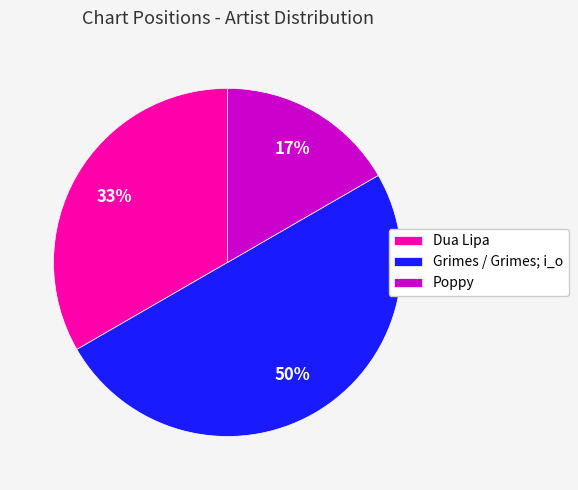

The Grimes / Grimes; i_o slice represents 50% of the pie. True or false?

True